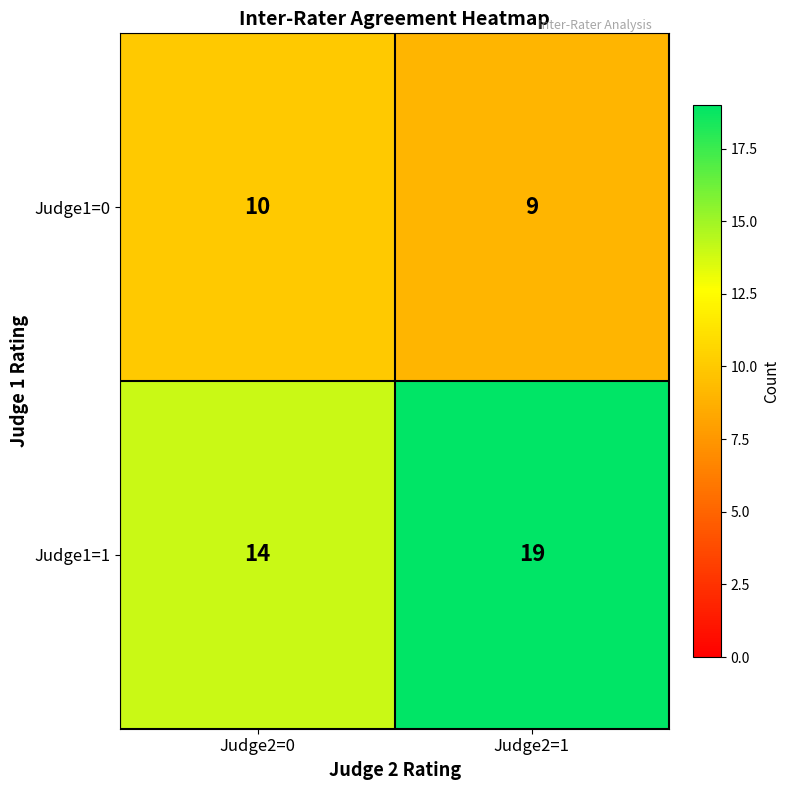

Reading left to right, what are all the values shown in this chart?

Judge1=0: 10	9
Judge1=1: 14	19